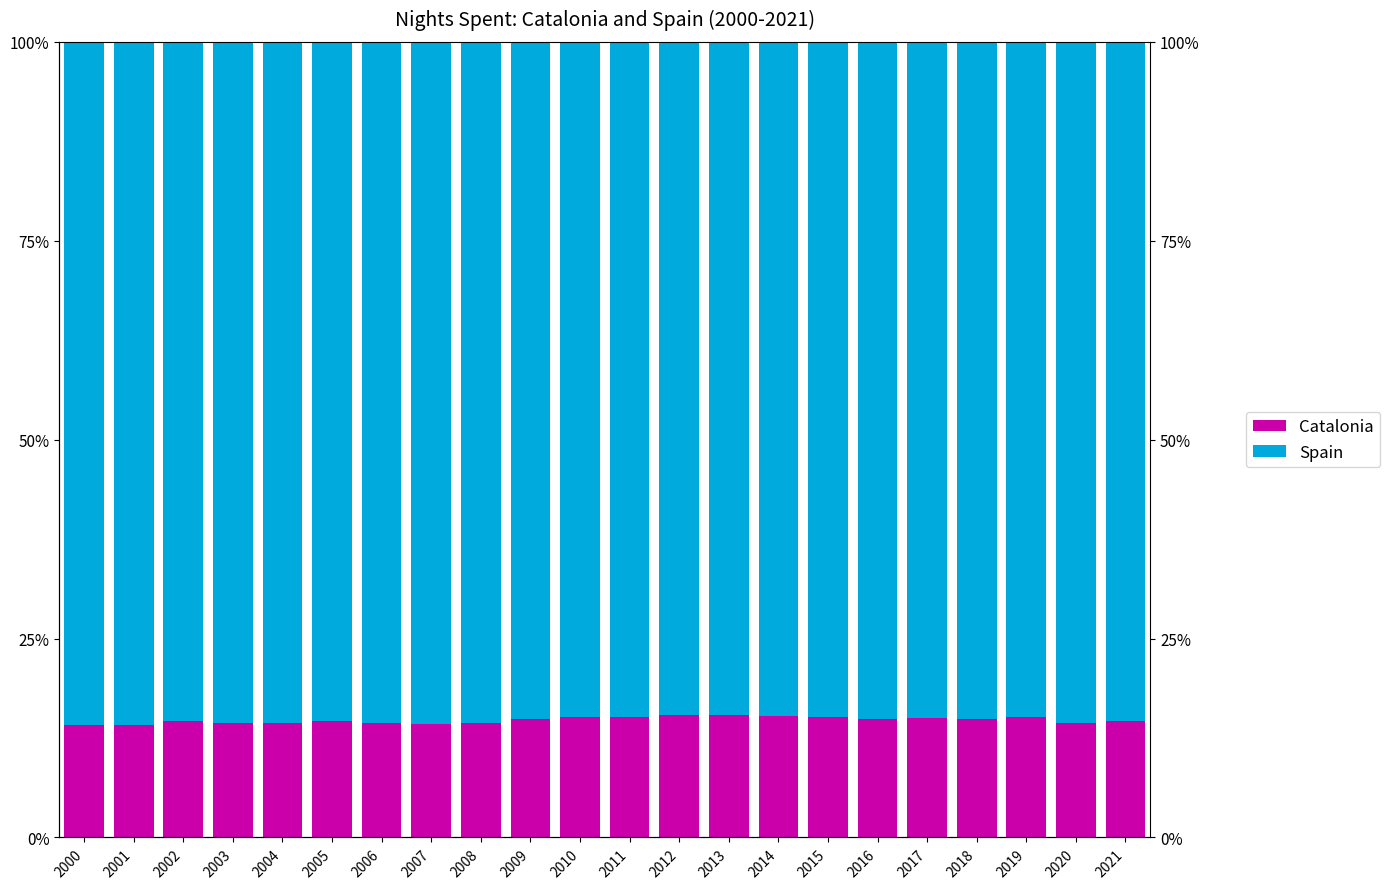

What is the value of the Catalonia bar at the 22nd from the left?

0.1